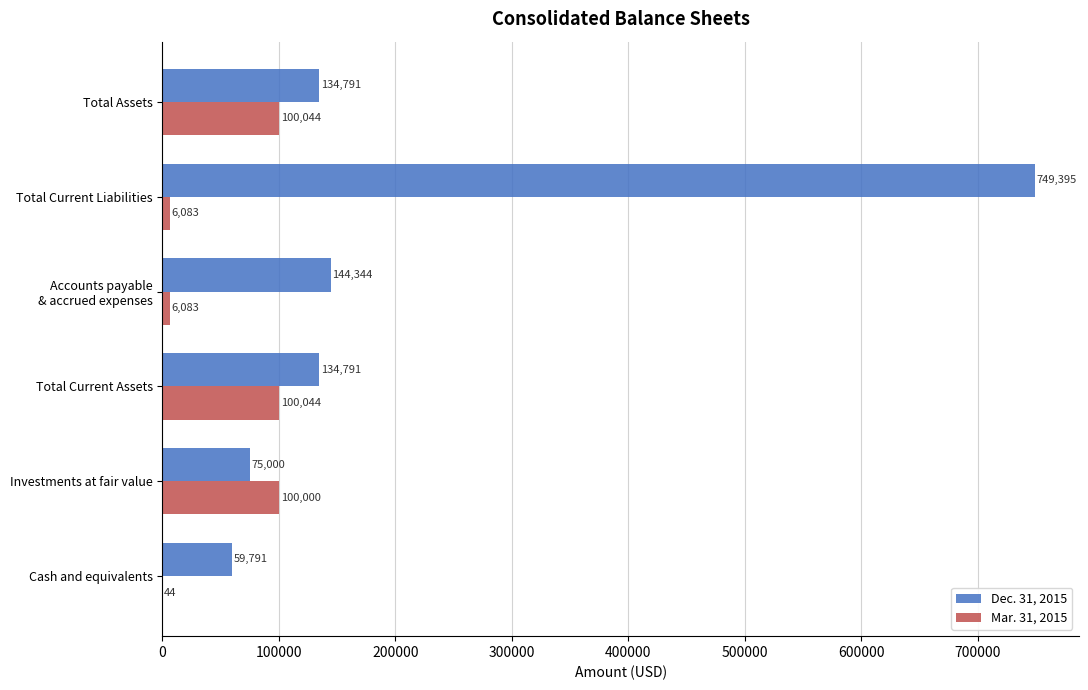

What is the sum of all Mar. 31, 2015 values?

312298